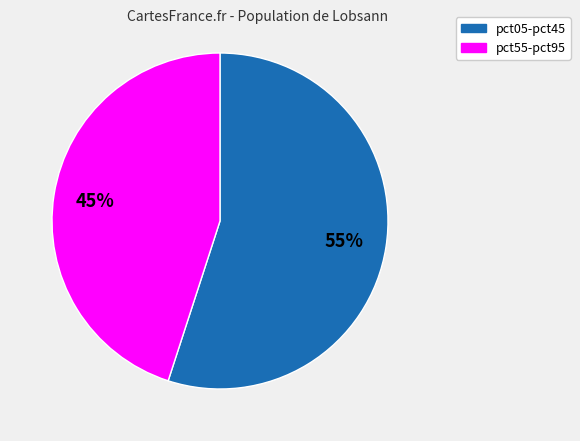

Is there a majority slice in this chart?

Yes